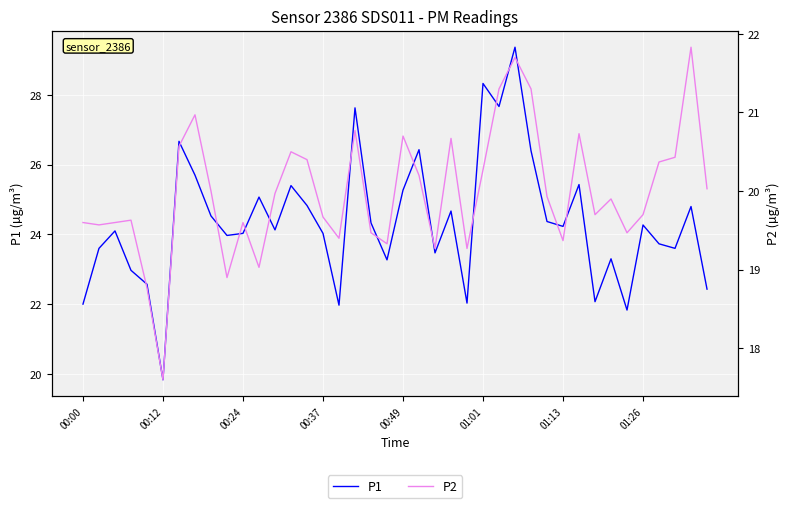

True or false: P2 and P1 cross at least once.

False